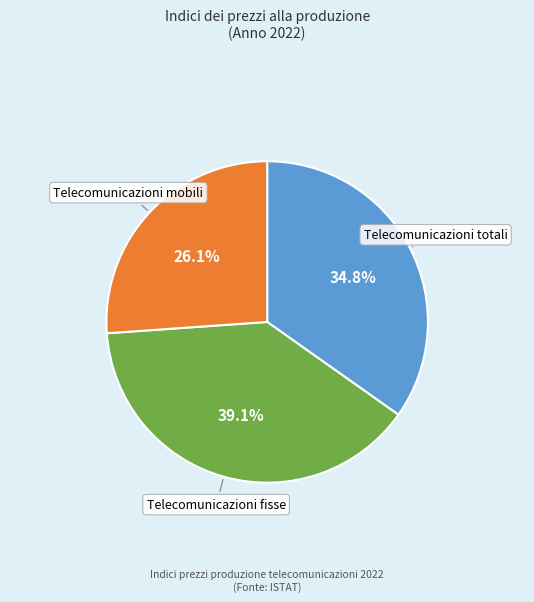

Is there any slice that represents more than half of the pie?

No